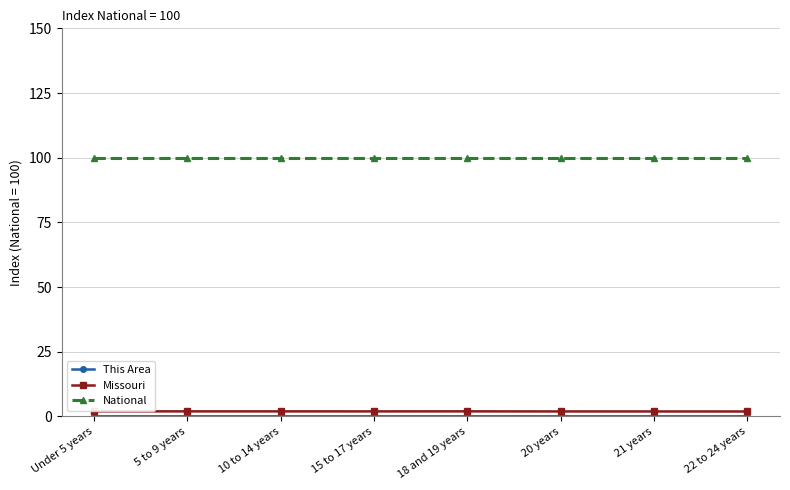

What is the highest value of the National series?

100.0